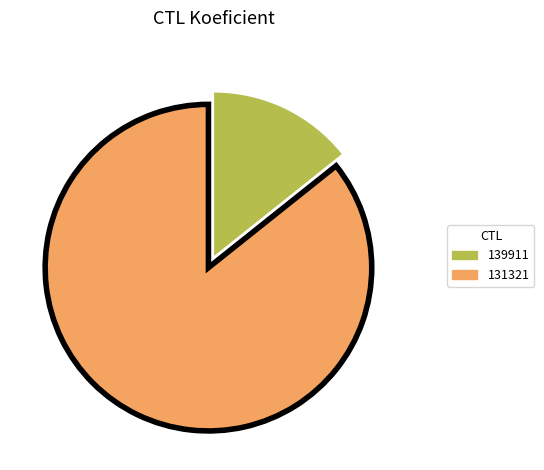

Is 139911 the majority of the pie?

No